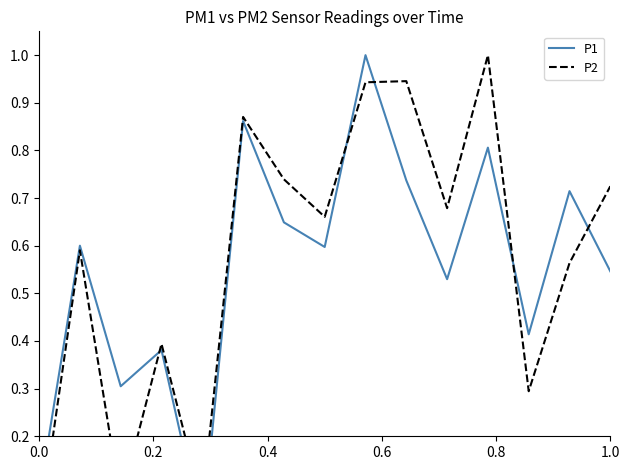

In P2, how many points are lower than both neighbors (excluding endpoints)?

5